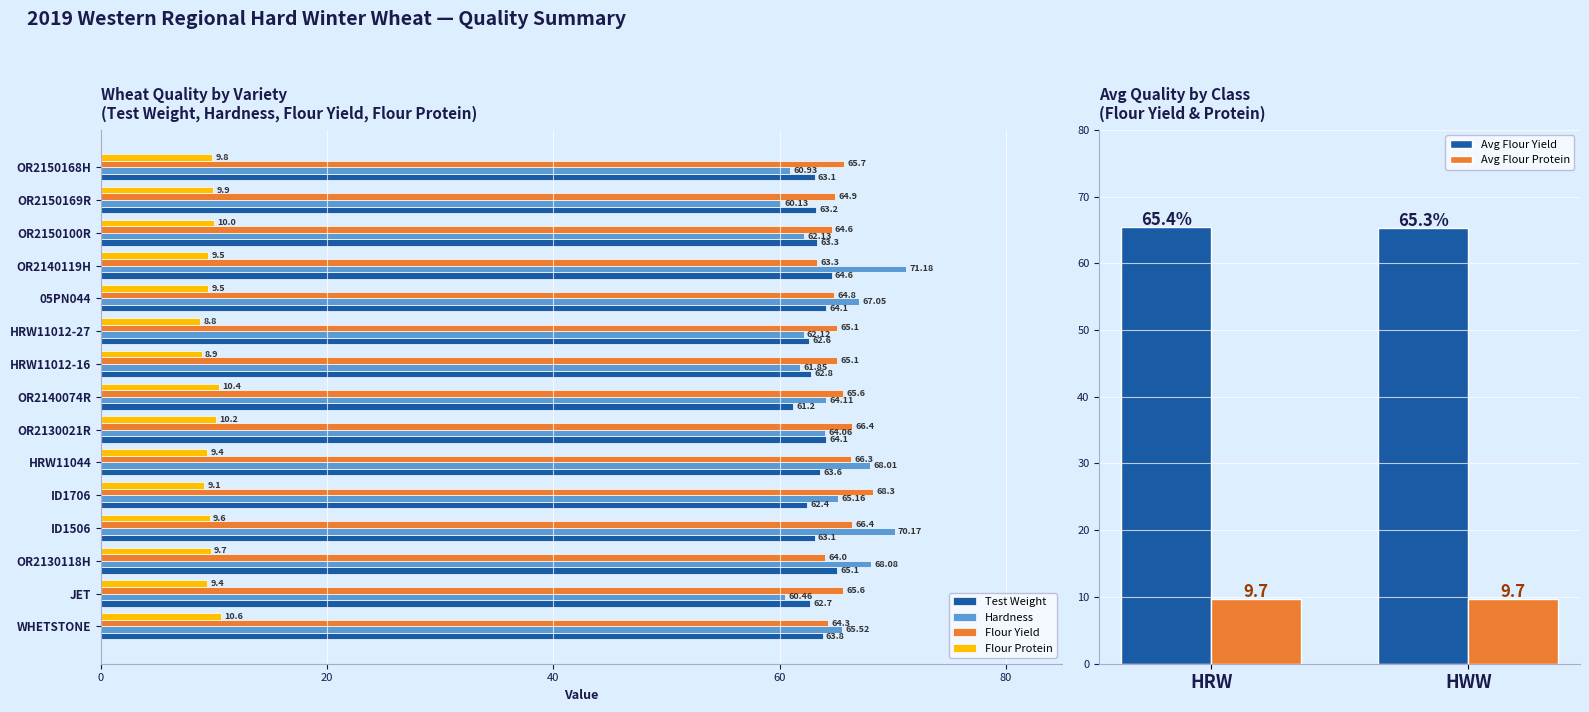

True or false: Hardness has a value of 64.1 at OR2130021R.

True